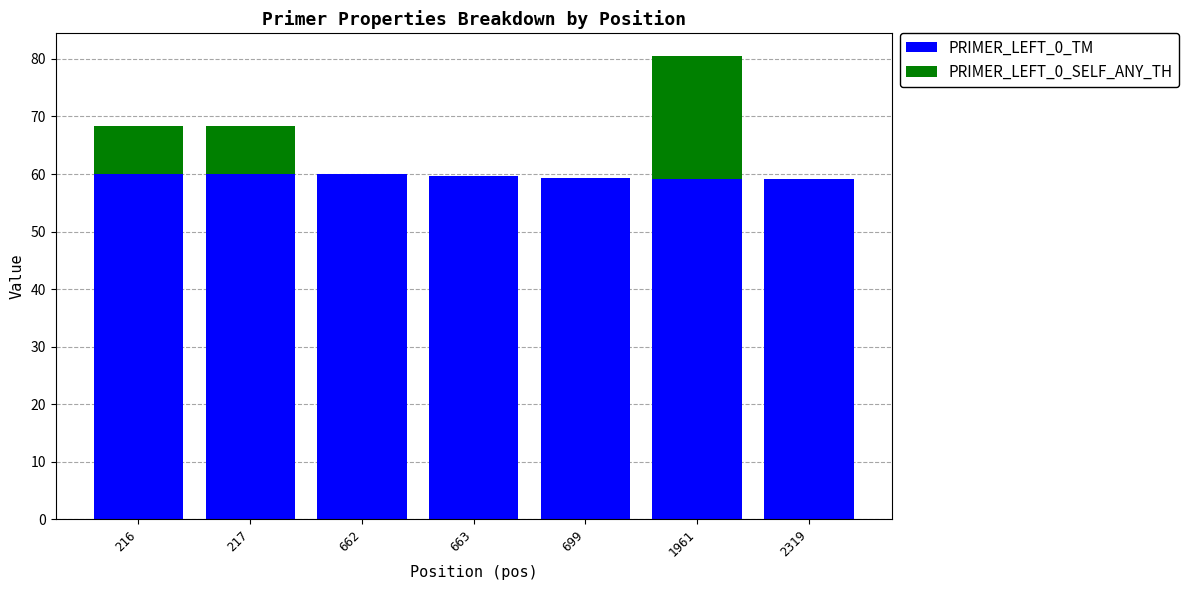

Does the chart contain stacked bars?

Yes